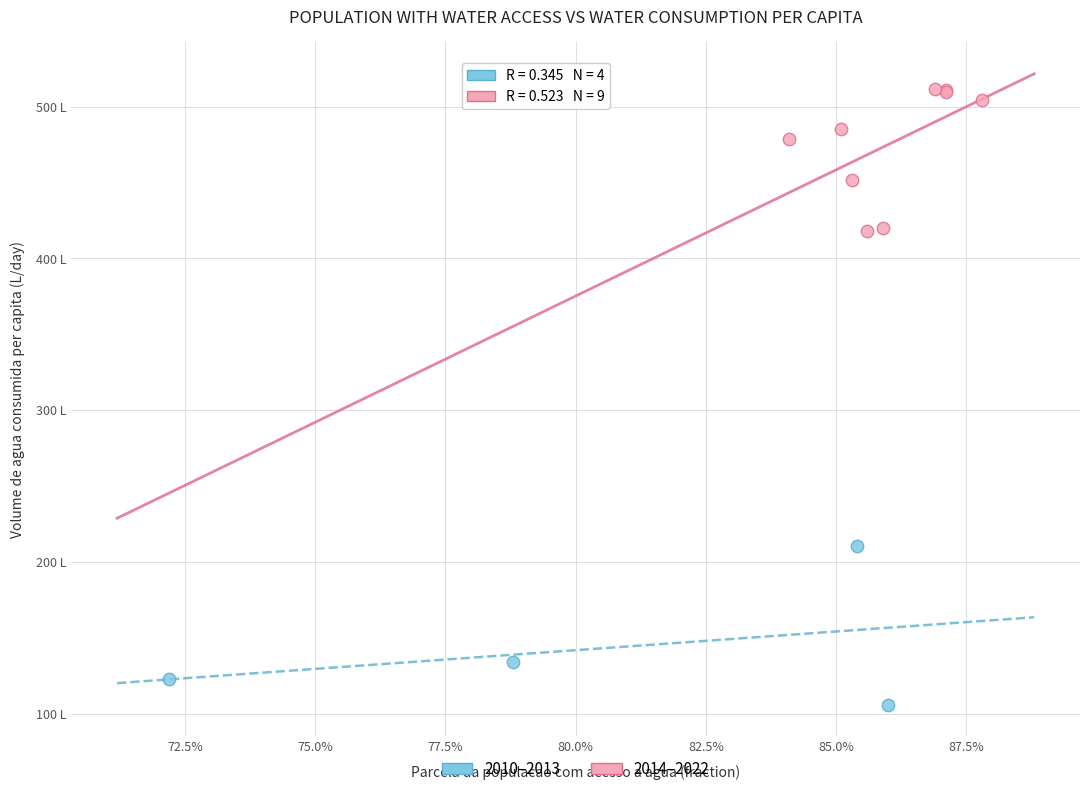

Which series reaches the maximum Y coordinate?

2014–2022